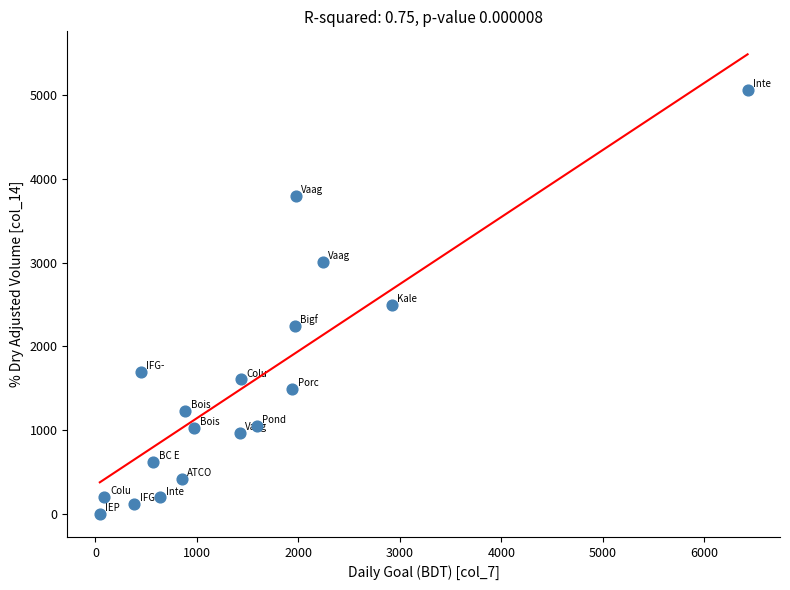

What is the range of X values (max minus min)?

6381.9